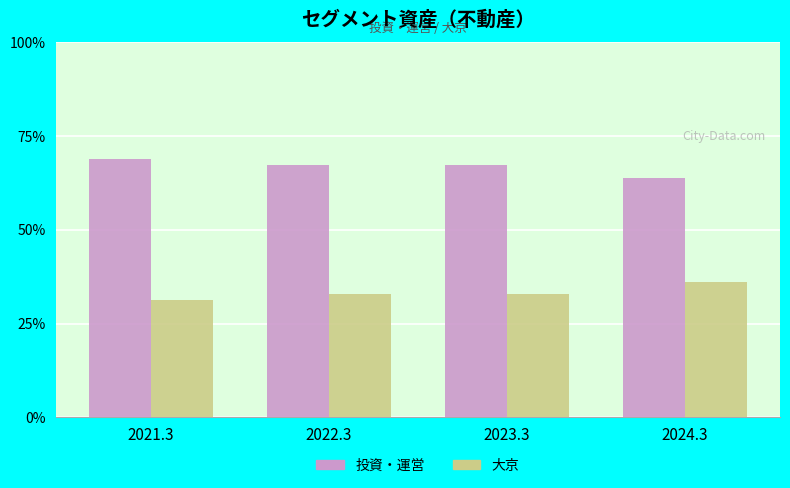

The value of 投資・運営 at 2022.3 is 67.2. True or false?

True